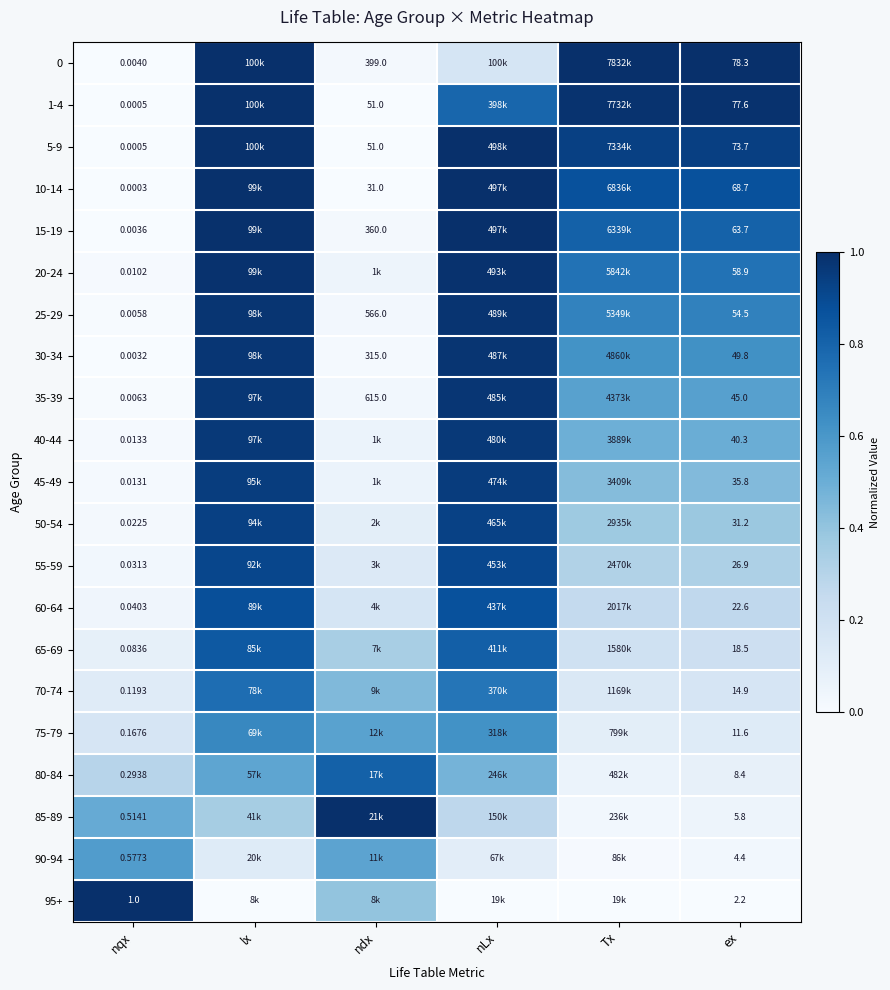

True or false: 65-69 has a value of 0.2 at Tx.

True